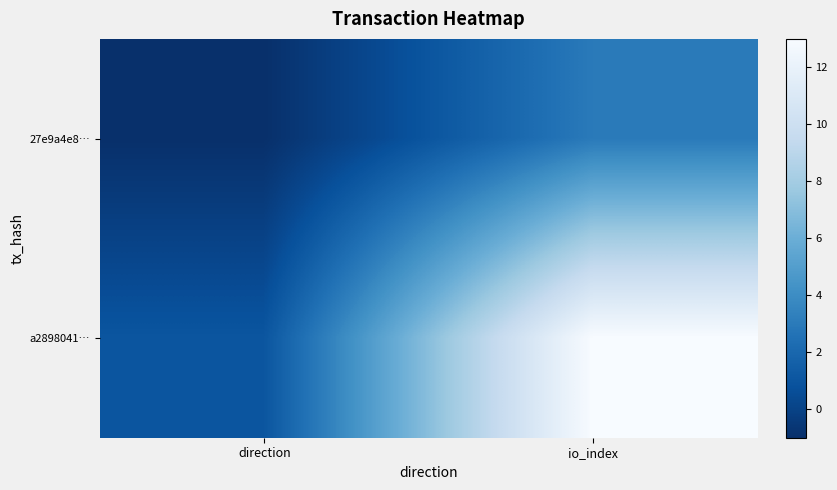

What is the total value across all series at io_index?

16